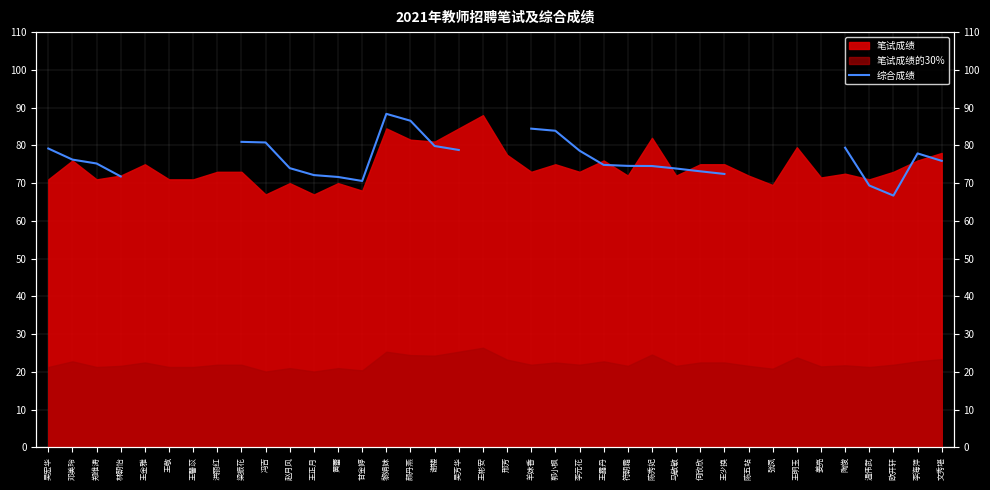

At which label does the data first exceed 80?

梁振花